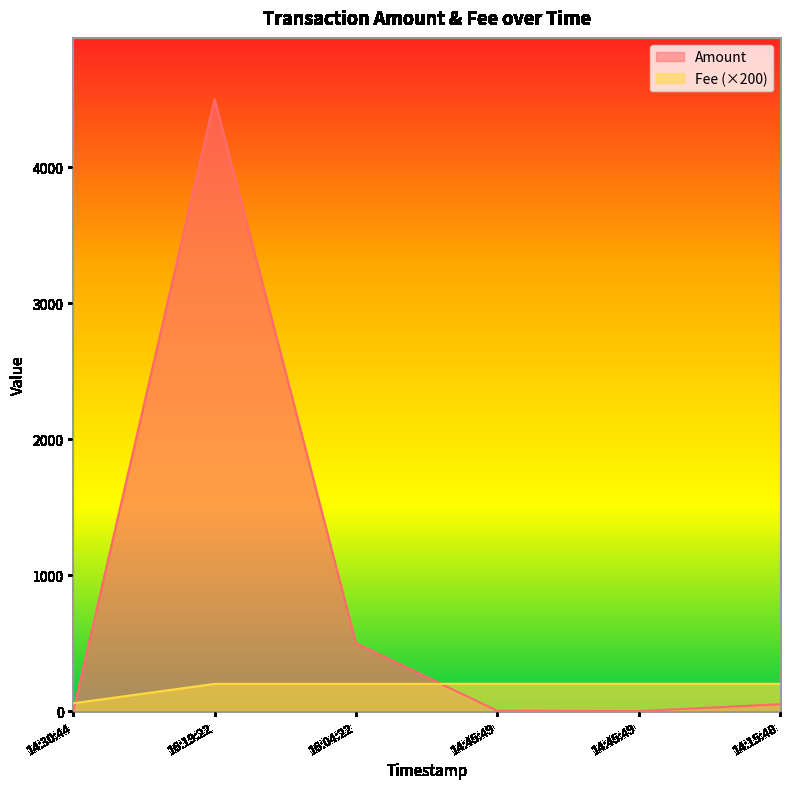

True or false: Fee has more than 1 interior local peaks.

False